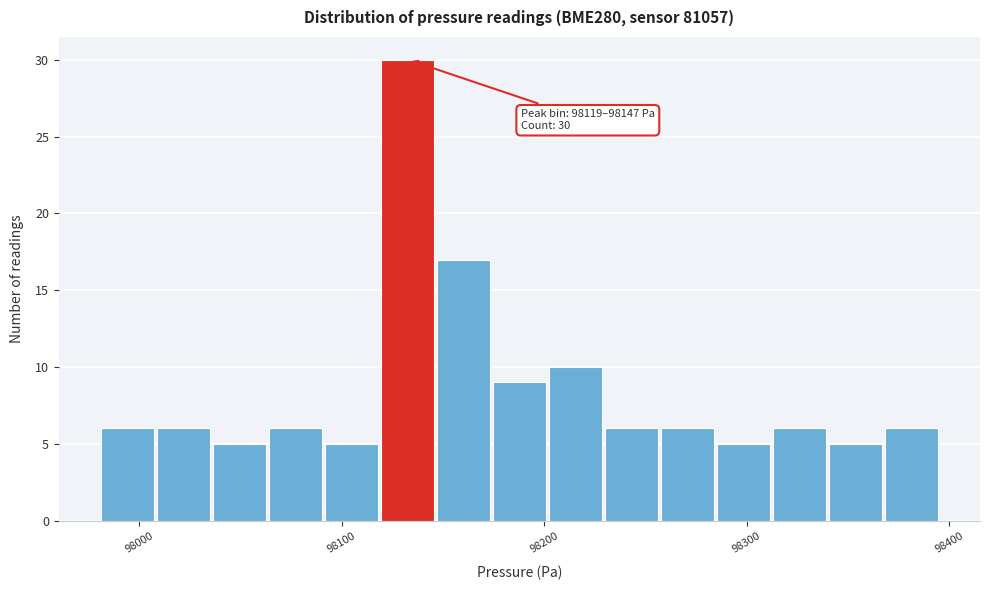

Around what value on the x-axis is the tallest bar? Give the approximate position of its centre, as read against the axis.

98130